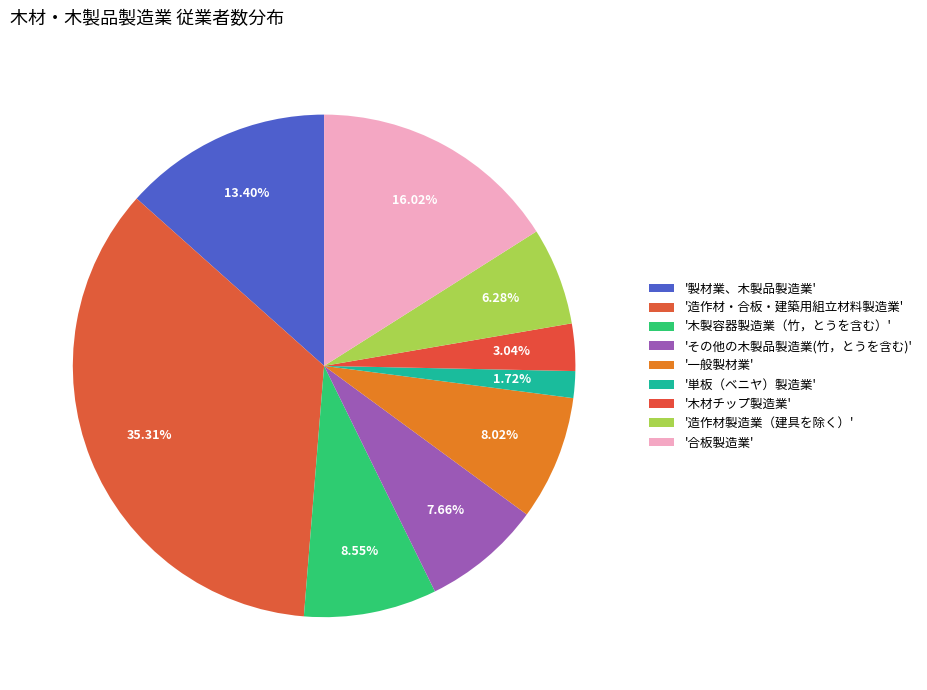

How many segments does this pie chart have?

9